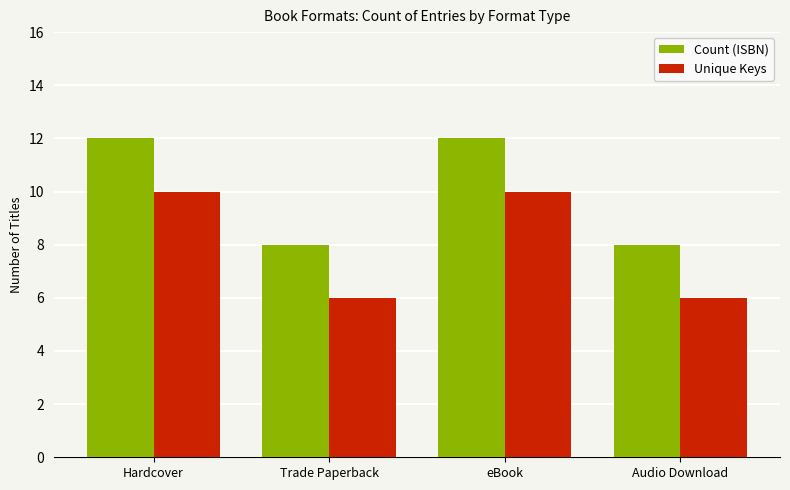

Count the number of data series in this chart.

2